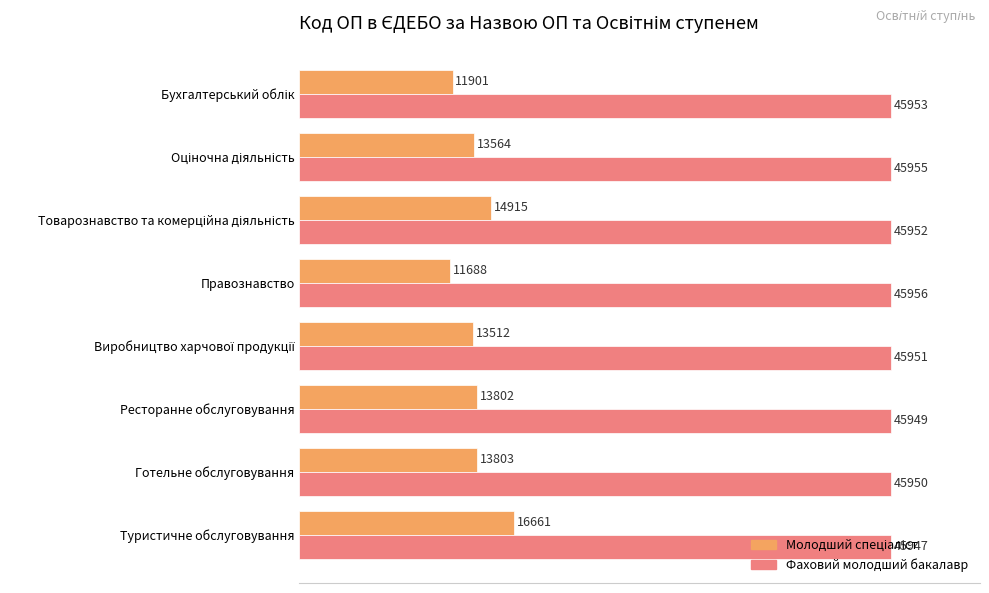

What is the average value of the Фаховий молодший бакалавр series?

45952